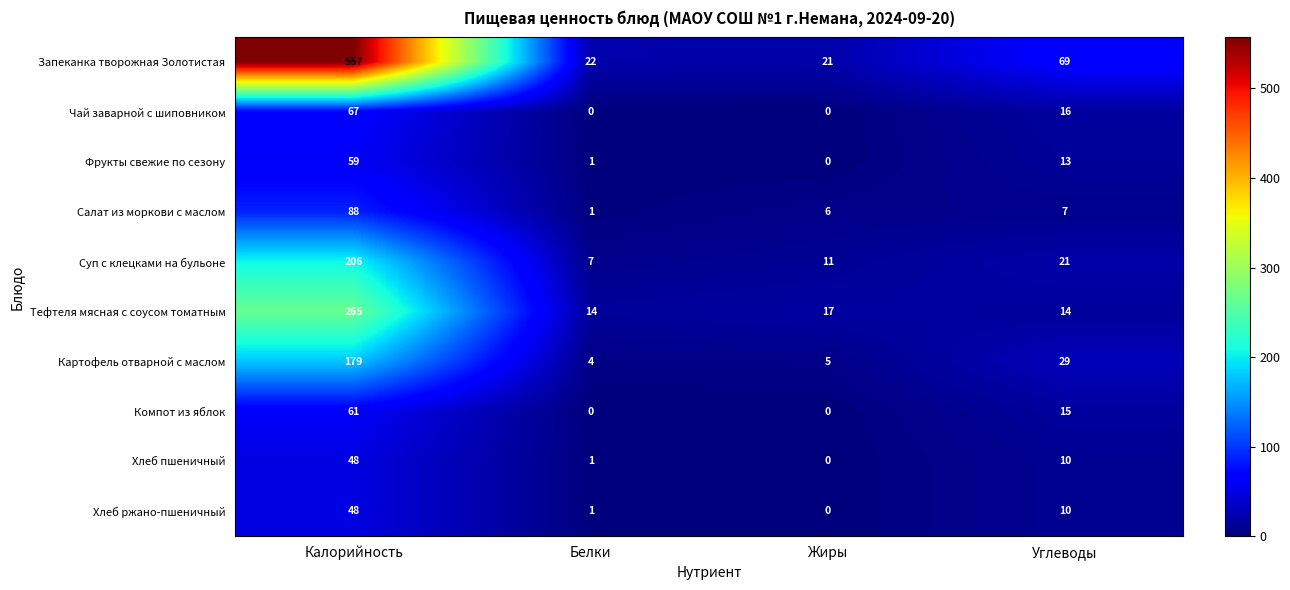

What is the sum of the Картофель отварной с маслом values at Углеводы and Жиры?

34